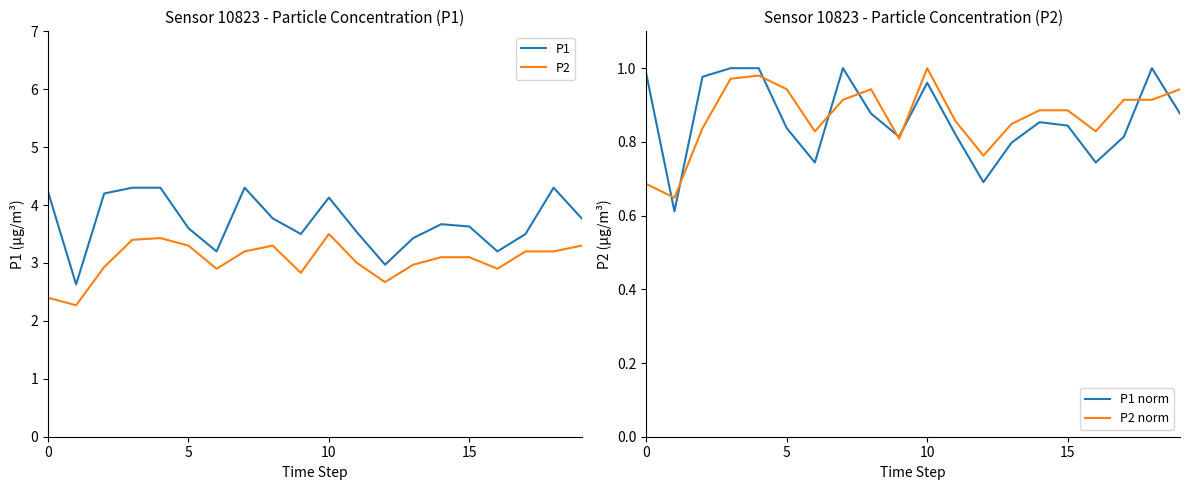

Which series has the widest spread of values?

P1